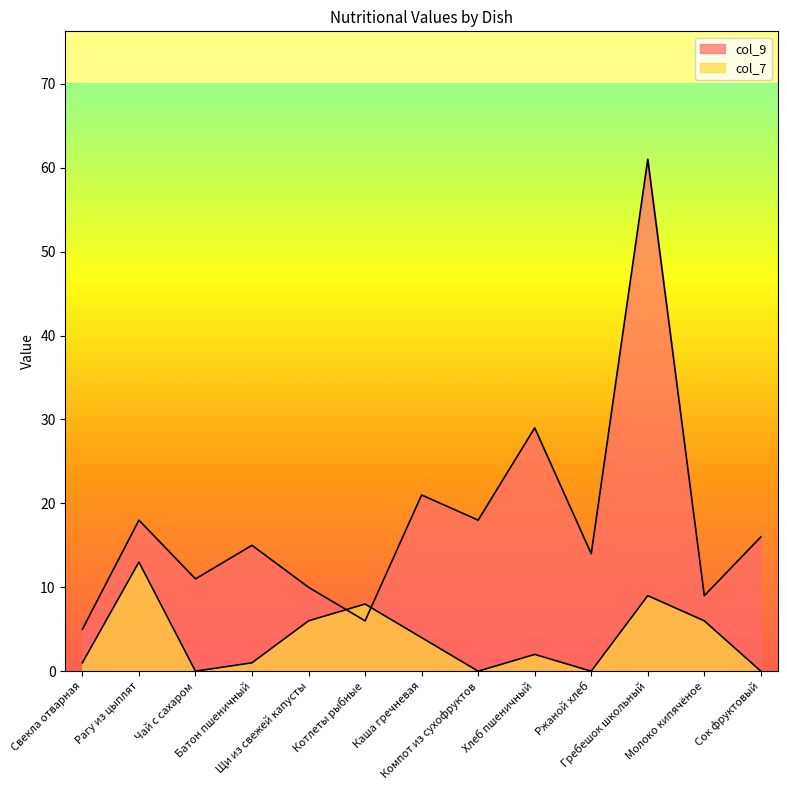

After their last crossing, which series has the higher values: col_9 or col_7?

col_9